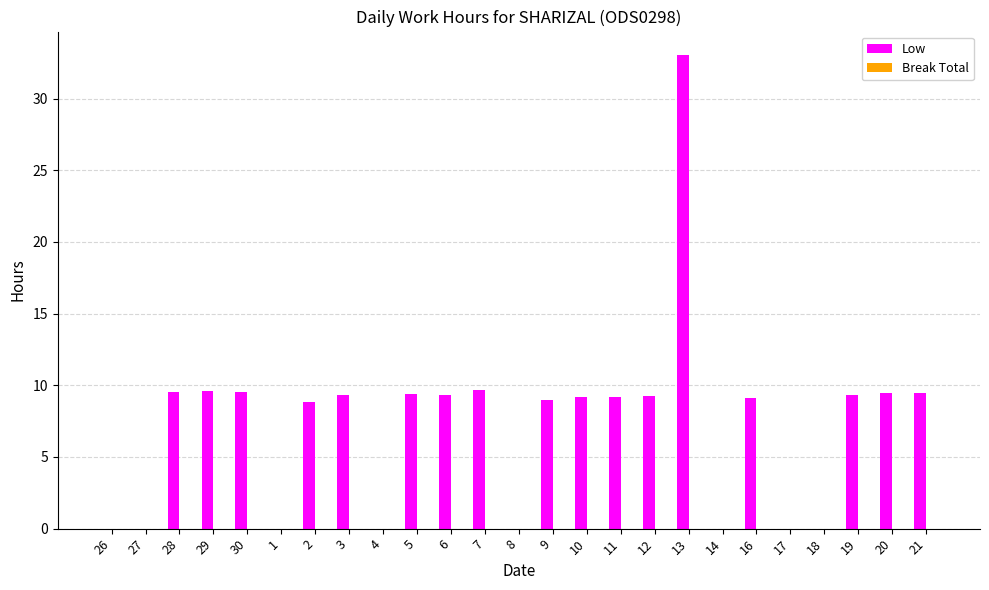

Between 30 and 13, which is larger?

13